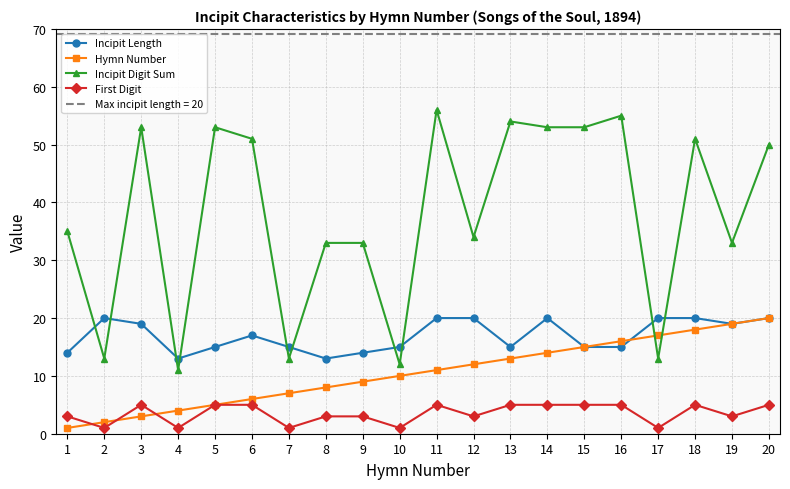

Which series changed the most between 4 and 16?

Incipit Digit Sum